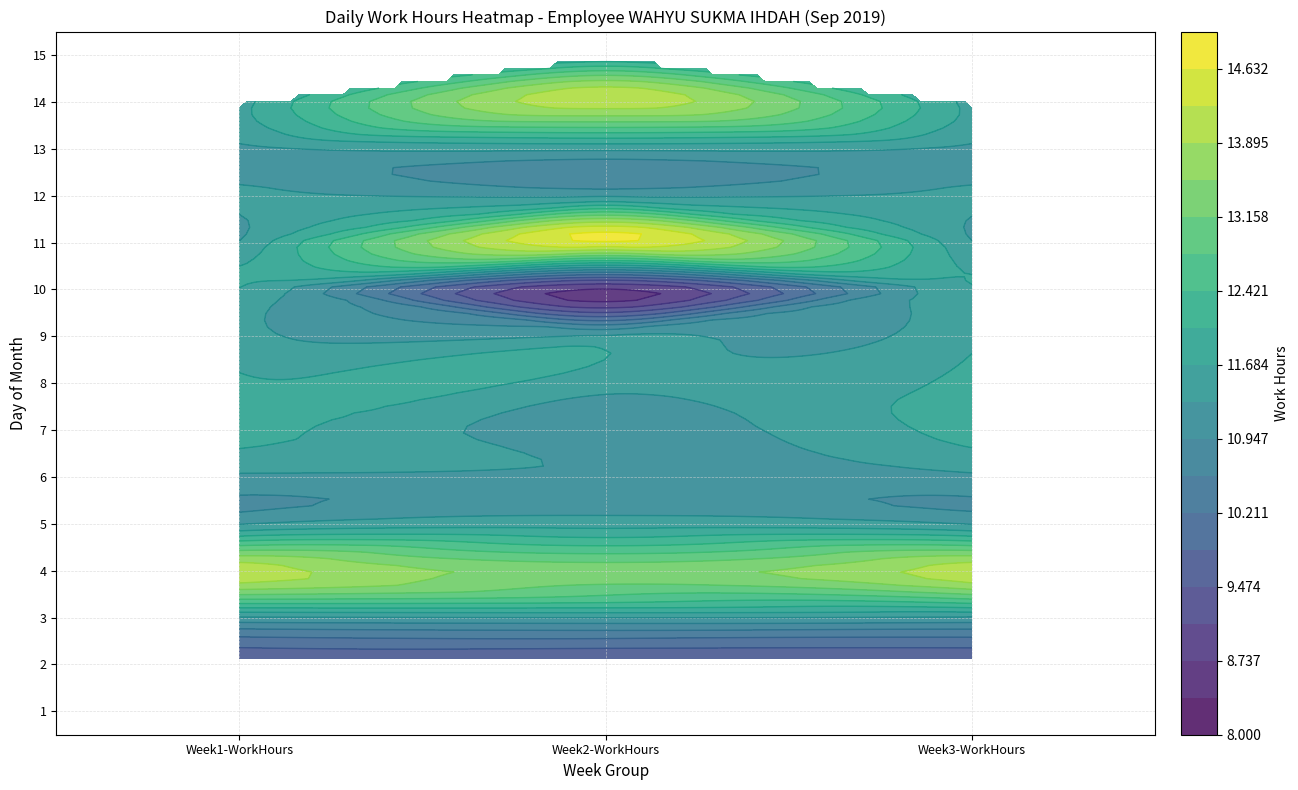

What is the sum of all 2 values?

128.3